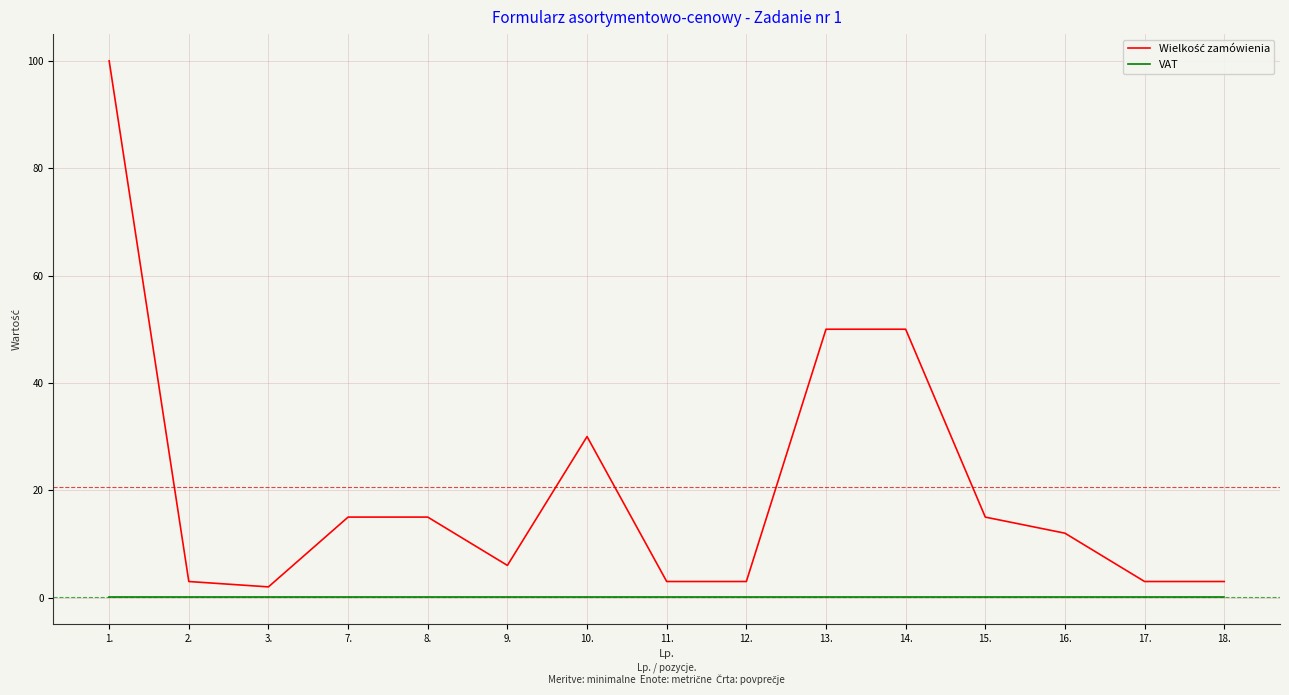

The VAT series shows 0.1 at 3.. True or false?

True